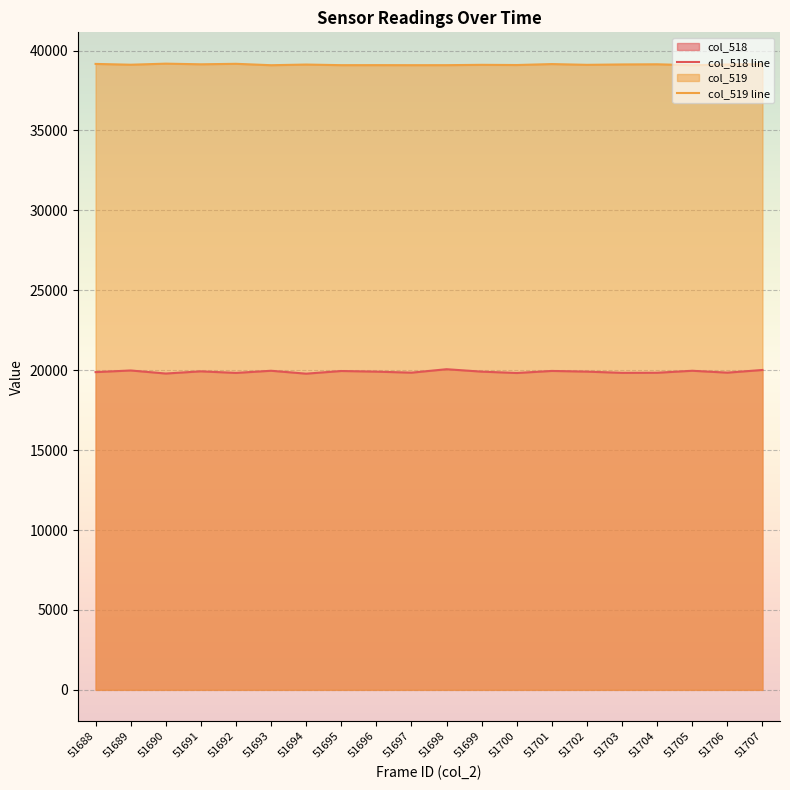

In col_519 line, how many points are lower than both neighbors (excluding endpoints)?

8